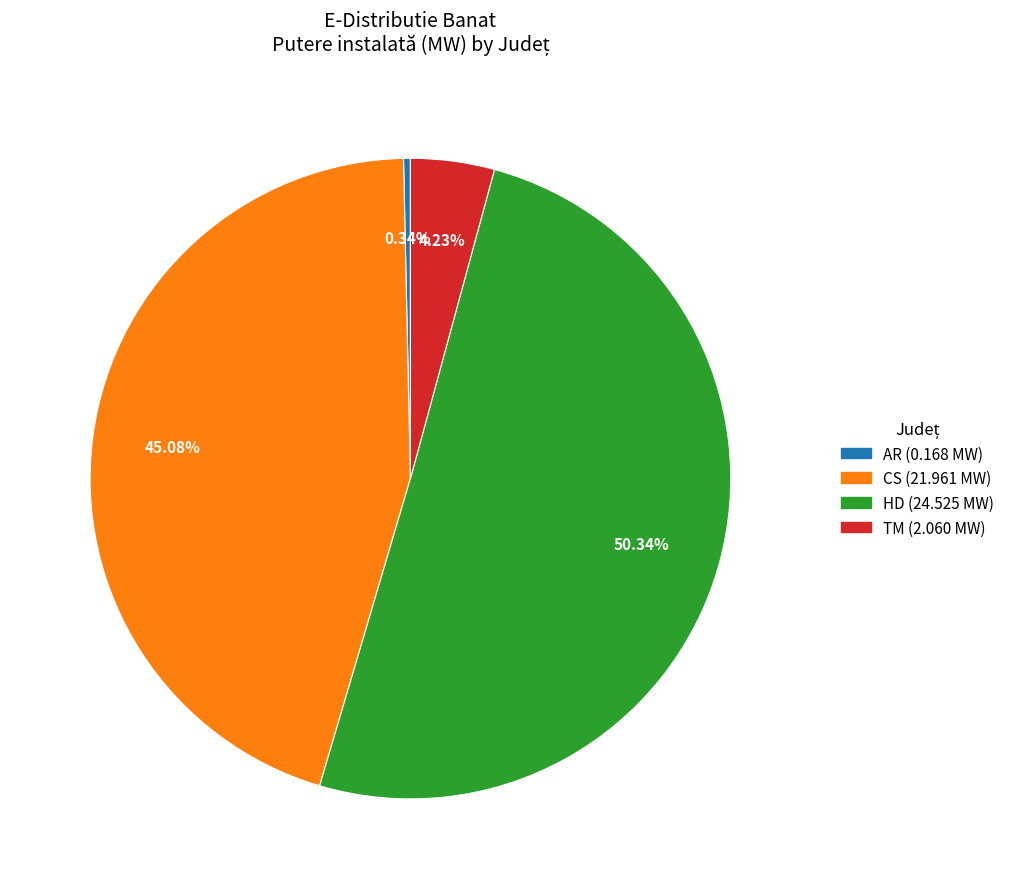

Which category has the smallest portion of the pie?

AR